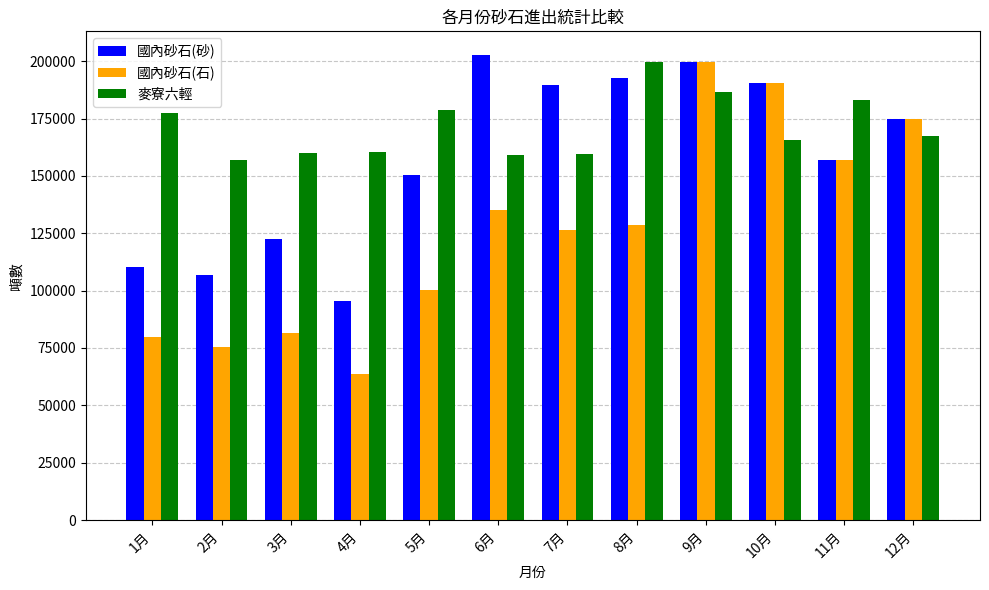

What is the sum of the 麥寮六輕 values at 10月 and 2月?

322553